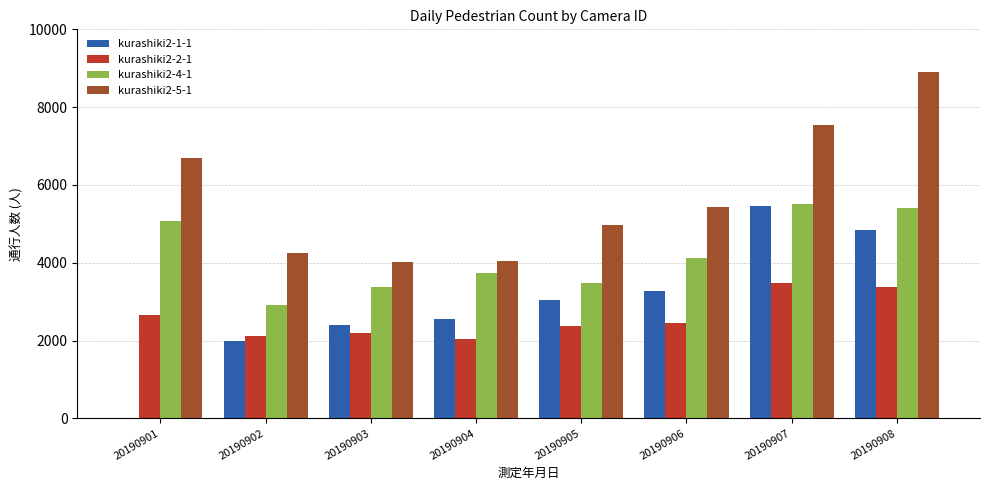

Which label corresponds to the largest value in the chart?

20190908